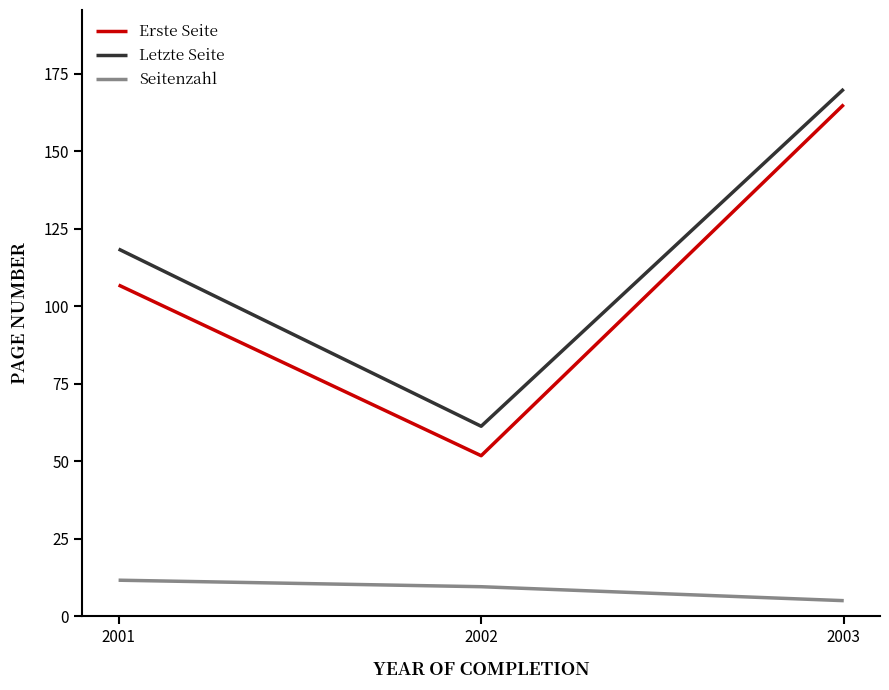

What is the sum of the Seitenzahl values at 2001 and 2002?

21.1